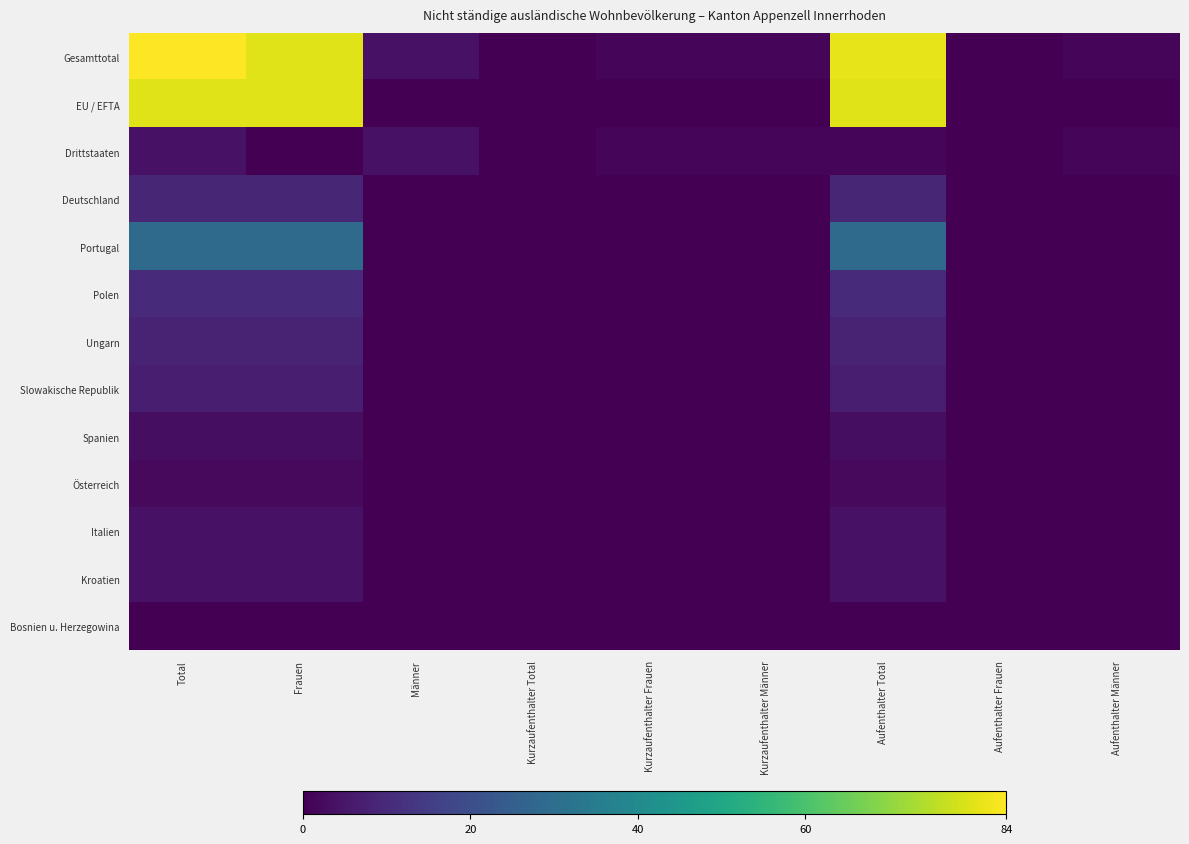

Reading left to right, list all the values displayed in this chart.

Gesamttotal: Total=84	Frauen=80	Männer=4	Kurzaufenthalter Total=0	Kurzaufenthalter Frauen=1	Kurzaufenthalter Männer=1	Aufenthalter Total=81	Aufenthalter Frauen=0	Aufenthalter Männer=1
EU / EFTA: Total=80	Frauen=80	Männer=0	Kurzaufenthalter Total=0	Kurzaufenthalter Frauen=0	Kurzaufenthalter Männer=0	Aufenthalter Total=80	Aufenthalter Frauen=0	Aufenthalter Männer=0
Drittstaaten: Total=4	Frauen=0	Männer=4	Kurzaufenthalter Total=0	Kurzaufenthalter Frauen=1	Kurzaufenthalter Männer=1	Aufenthalter Total=1	Aufenthalter Frauen=0	Aufenthalter Männer=1
Deutschland: Total=9	Frauen=9	Männer=0	Kurzaufenthalter Total=0	Kurzaufenthalter Frauen=0	Kurzaufenthalter Männer=0	Aufenthalter Total=9	Aufenthalter Frauen=0	Aufenthalter Männer=0
Portugal: Total=29	Frauen=29	Männer=0	Kurzaufenthalter Total=0	Kurzaufenthalter Frauen=0	Kurzaufenthalter Männer=0	Aufenthalter Total=29	Aufenthalter Frauen=0	Aufenthalter Männer=0
Polen: Total=10	Frauen=10	Männer=0	Kurzaufenthalter Total=0	Kurzaufenthalter Frauen=0	Kurzaufenthalter Männer=0	Aufenthalter Total=10	Aufenthalter Frauen=0	Aufenthalter Männer=0
Ungarn: Total=8	Frauen=8	Männer=0	Kurzaufenthalter Total=0	Kurzaufenthalter Frauen=0	Kurzaufenthalter Männer=0	Aufenthalter Total=8	Aufenthalter Frauen=0	Aufenthalter Männer=0
Slowakische Republik: Total=7	Frauen=7	Männer=0	Kurzaufenthalter Total=0	Kurzaufenthalter Frauen=0	Kurzaufenthalter Männer=0	Aufenthalter Total=7	Aufenthalter Frauen=0	Aufenthalter Männer=0
Spanien: Total=3	Frauen=3	Männer=0	Kurzaufenthalter Total=0	Kurzaufenthalter Frauen=0	Kurzaufenthalter Männer=0	Aufenthalter Total=3	Aufenthalter Frauen=0	Aufenthalter Männer=0
Österreich: Total=2	Frauen=2	Männer=0	Kurzaufenthalter Total=0	Kurzaufenthalter Frauen=0	Kurzaufenthalter Männer=0	Aufenthalter Total=2	Aufenthalter Frauen=0	Aufenthalter Männer=0
Italien: Total=4	Frauen=4	Männer=0	Kurzaufenthalter Total=0	Kurzaufenthalter Frauen=0	Kurzaufenthalter Männer=0	Aufenthalter Total=4	Aufenthalter Frauen=0	Aufenthalter Männer=0
Kroatien: Total=4	Frauen=4	Männer=0	Kurzaufenthalter Total=0	Kurzaufenthalter Frauen=0	Kurzaufenthalter Männer=0	Aufenthalter Total=4	Aufenthalter Frauen=0	Aufenthalter Männer=0
Bosnien u. Herzegowina: Total=0	Frauen=0	Männer=0	Kurzaufenthalter Total=0	Kurzaufenthalter Frauen=0	Kurzaufenthalter Männer=0	Aufenthalter Total=0	Aufenthalter Frauen=0	Aufenthalter Männer=0